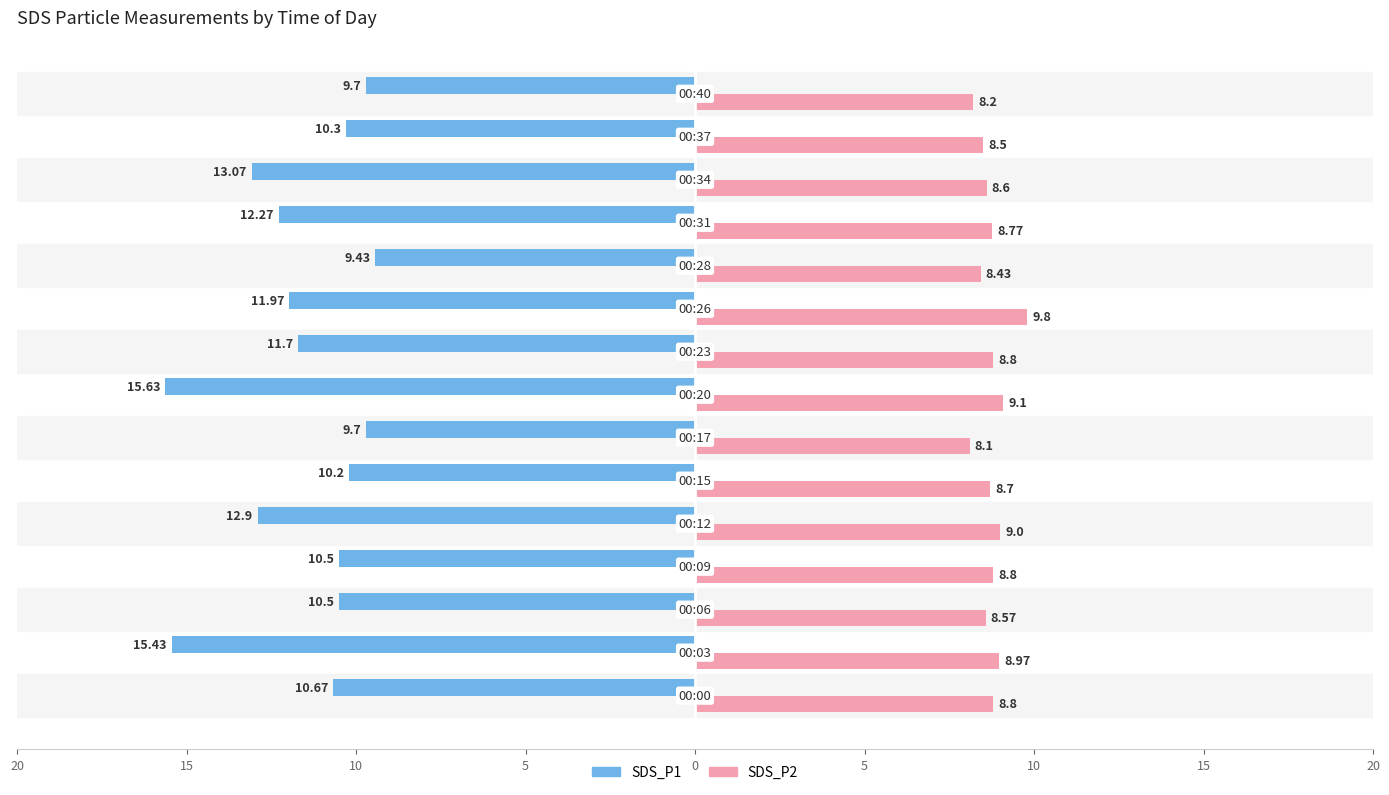

What is the value of the SDS_P1 bar at the 15th from the left?

-9.7